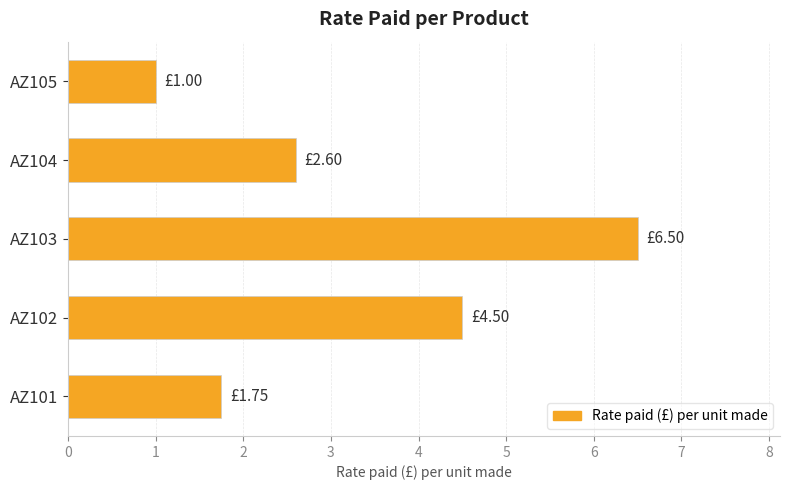

What is the sum of all values?

16.4